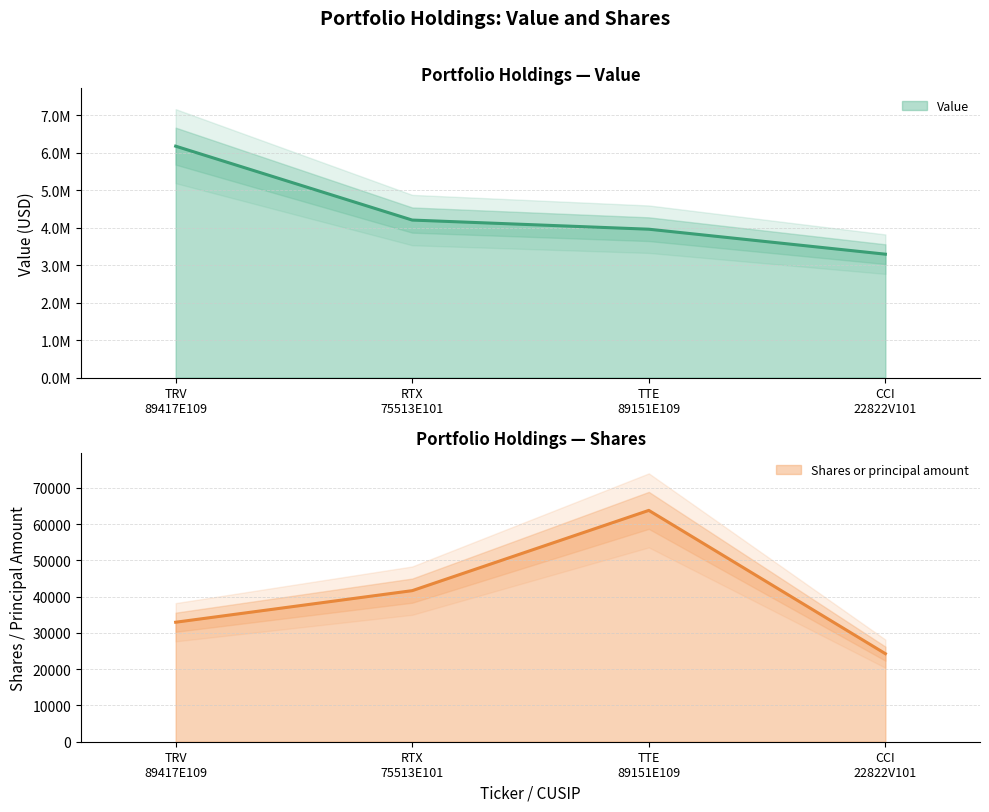

The Shares or principal amount series shows 29664 at TTE
89151E109. True or false?

False